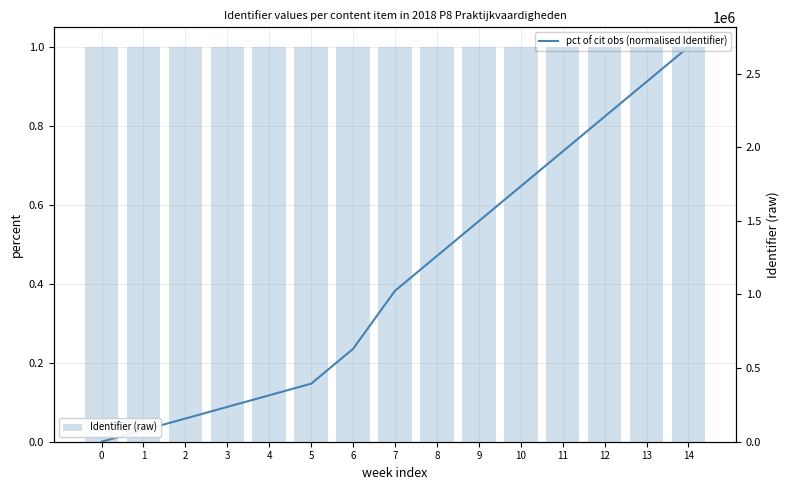

What is the average value of the pct of cit obs (normalised Identifier) series?

0.4